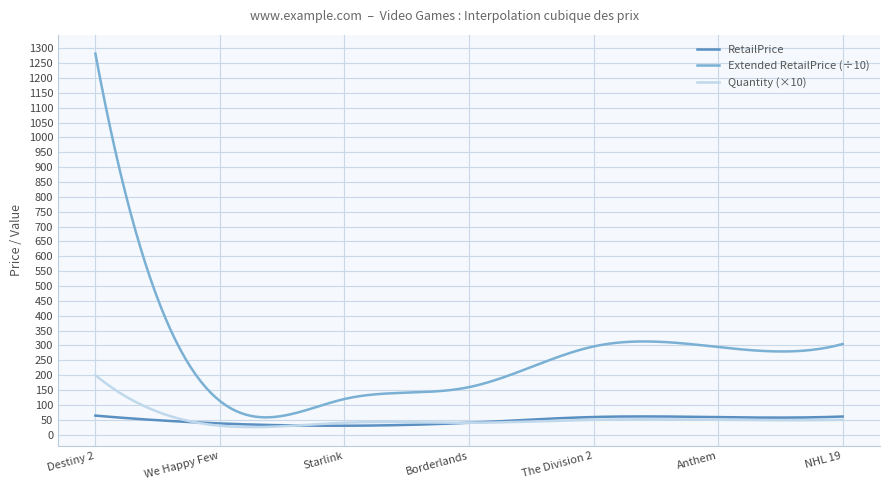

What is the maximum value shown in the chart?

1282.0